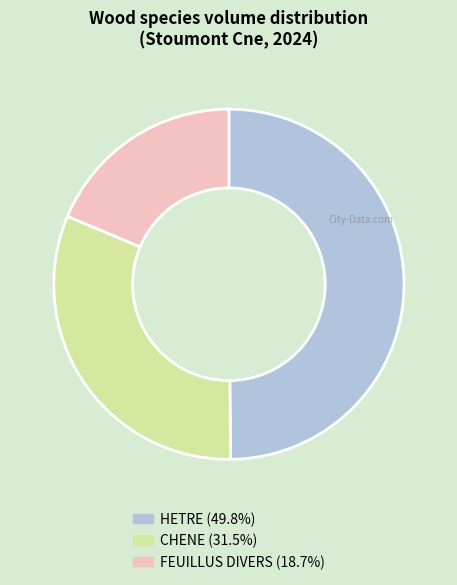

Count the number of slices in the pie.

3